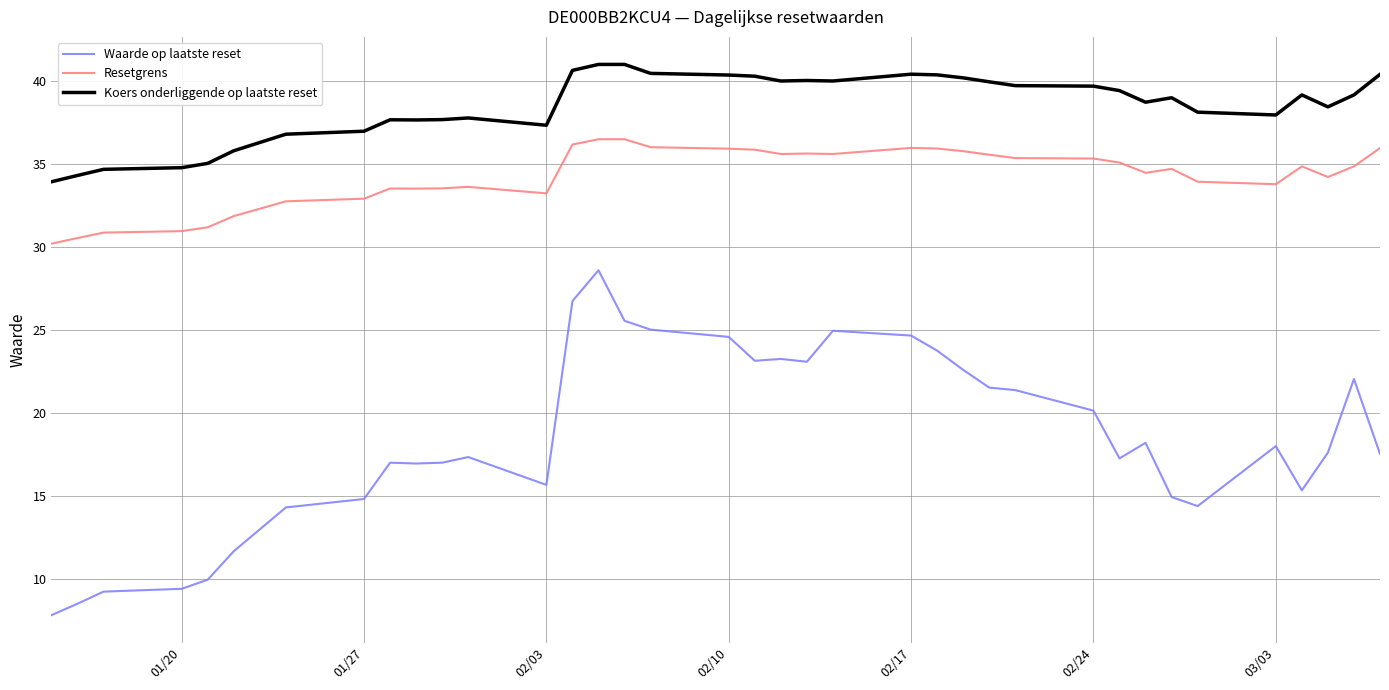

Which series has the largest total across all categories?

Koers onderliggende op laatste reset